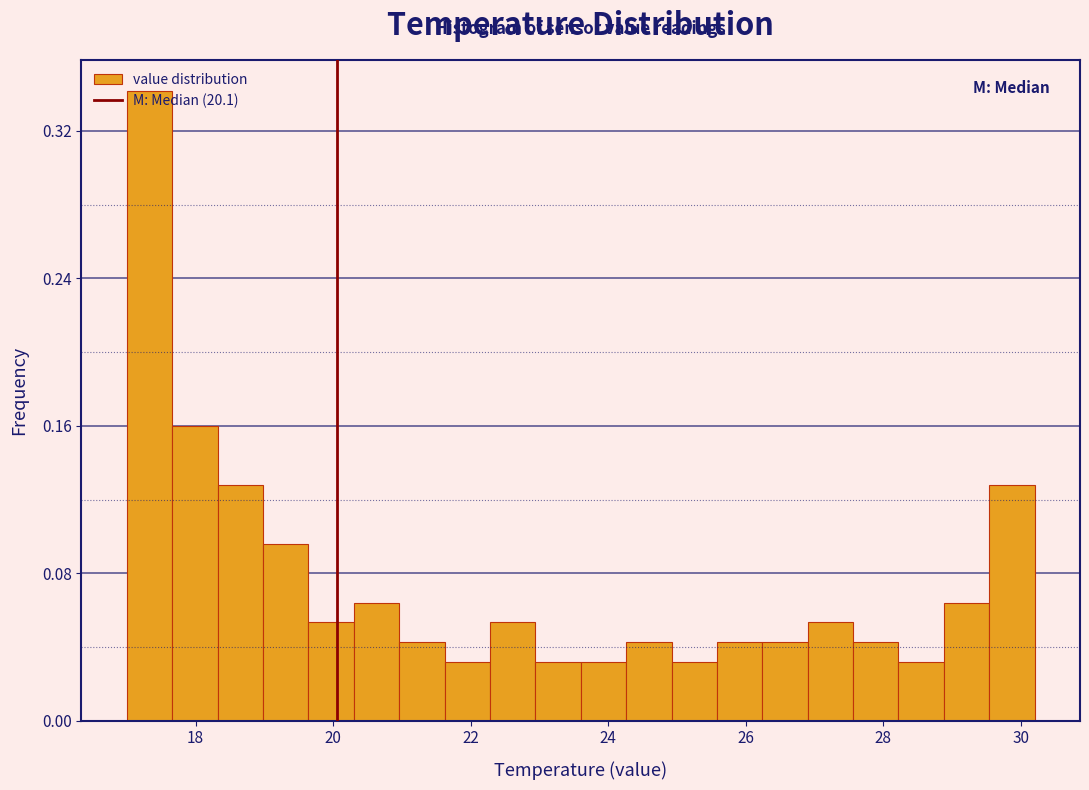

Read against the x-axis, roughly where is the centre of the tallest bar?

17.4